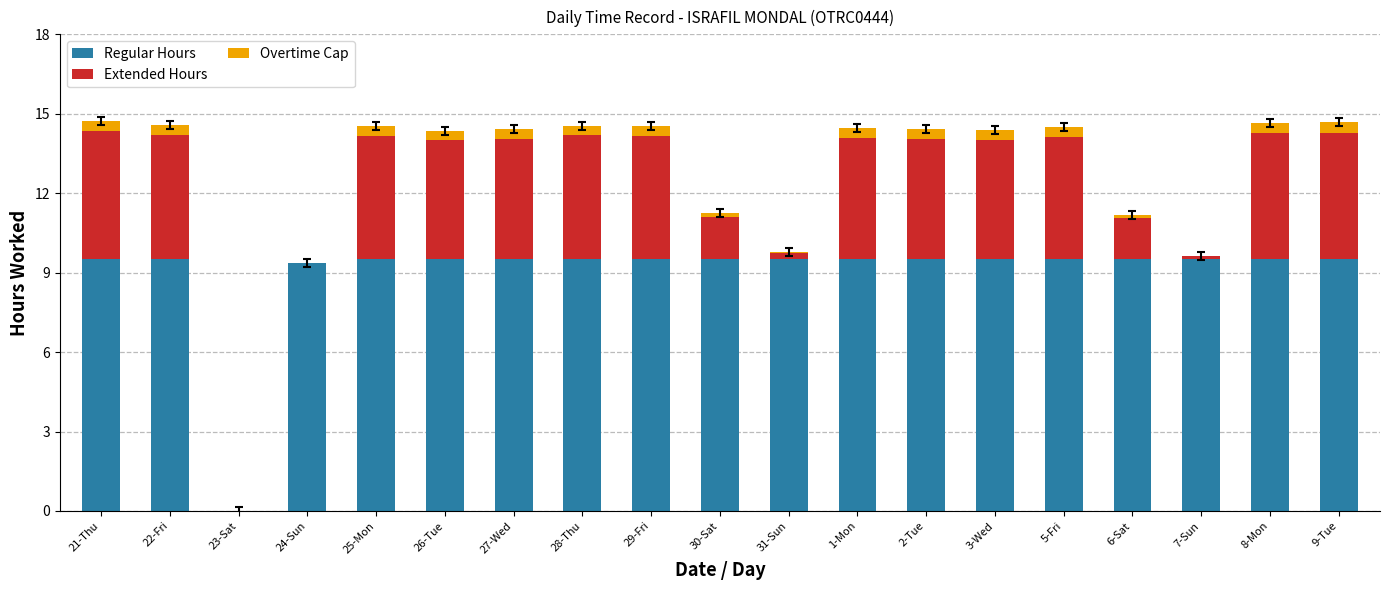

At which label is Regular Hours closest to 4?

23-Sat